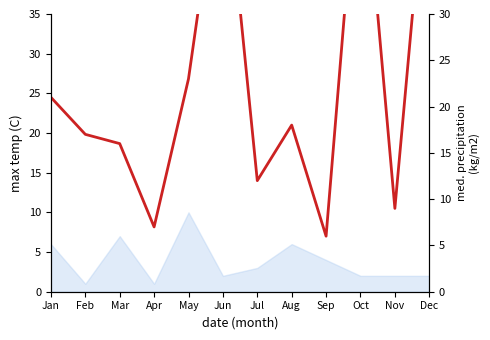

The chart shows a value of 8 at May. True or false?

False